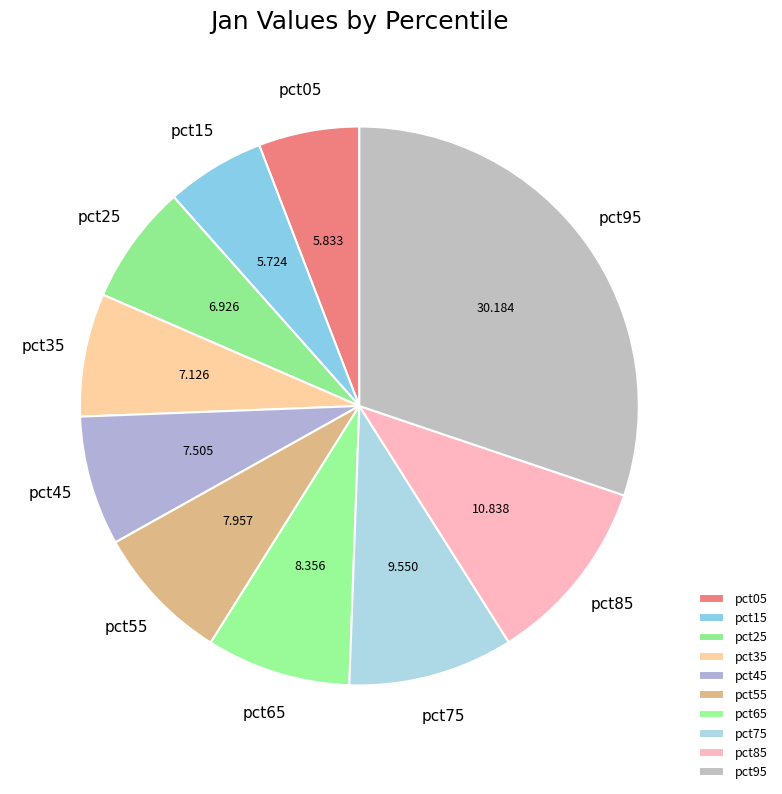

Which has a higher value, pct15 or pct65?

pct65